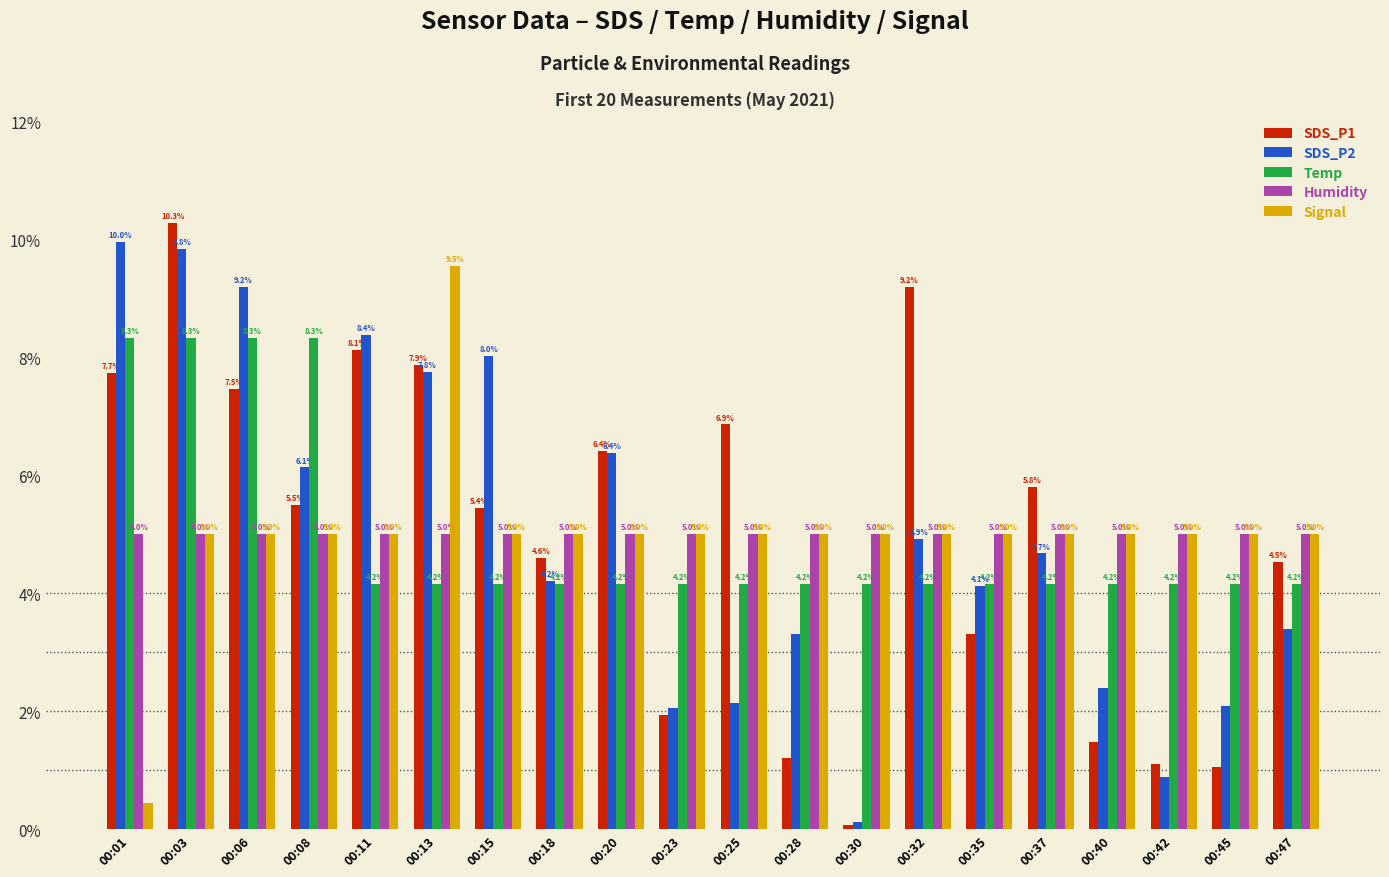

List the series in order of their peak value, lowest first.

Humidity, Temp, Signal, SDS_P2, SDS_P1